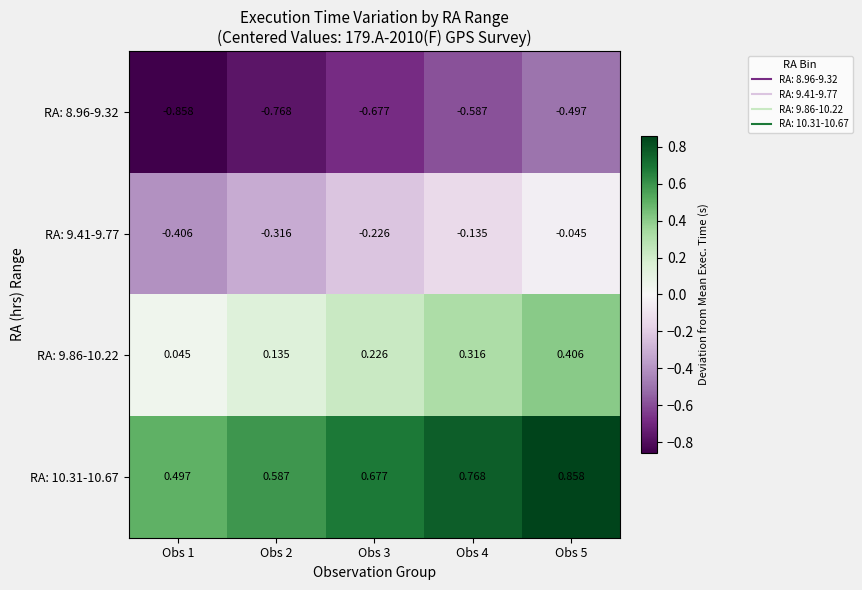

Is the value of RA: 9.86-10.22 at Obs 2 greater than the value of RA: 9.41-9.77 at Obs 3?

Yes